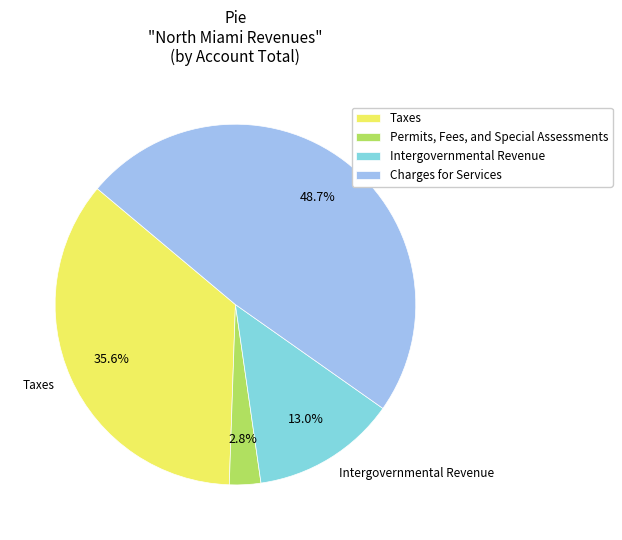

Do Charges for Services and Taxes together represent more than half of the pie?

Yes